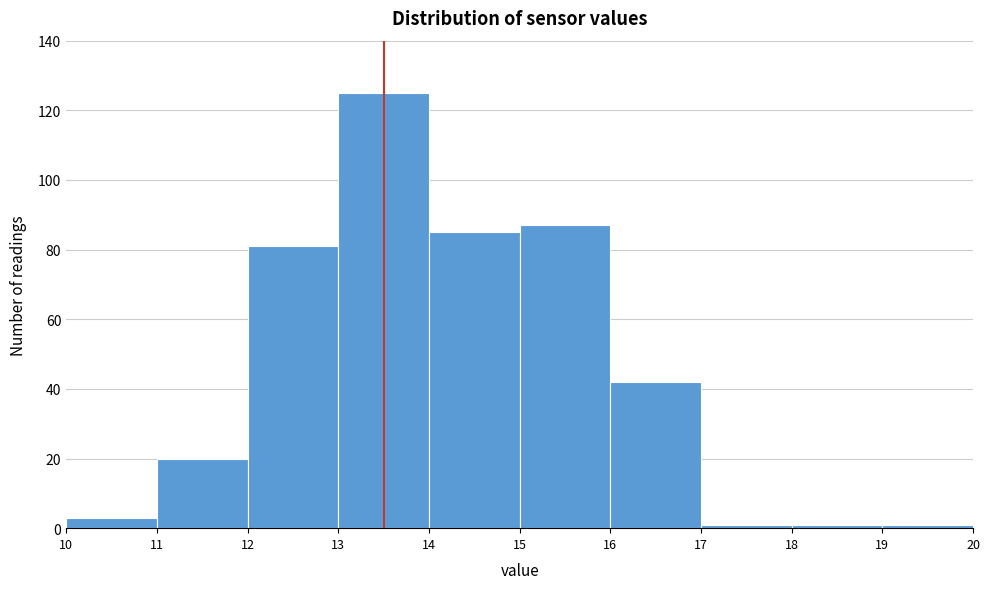

What is the height of the bar covering 16 to 17 on the x-axis? The values are not printed on the chart, so give them approximately, as read against the axis.

42